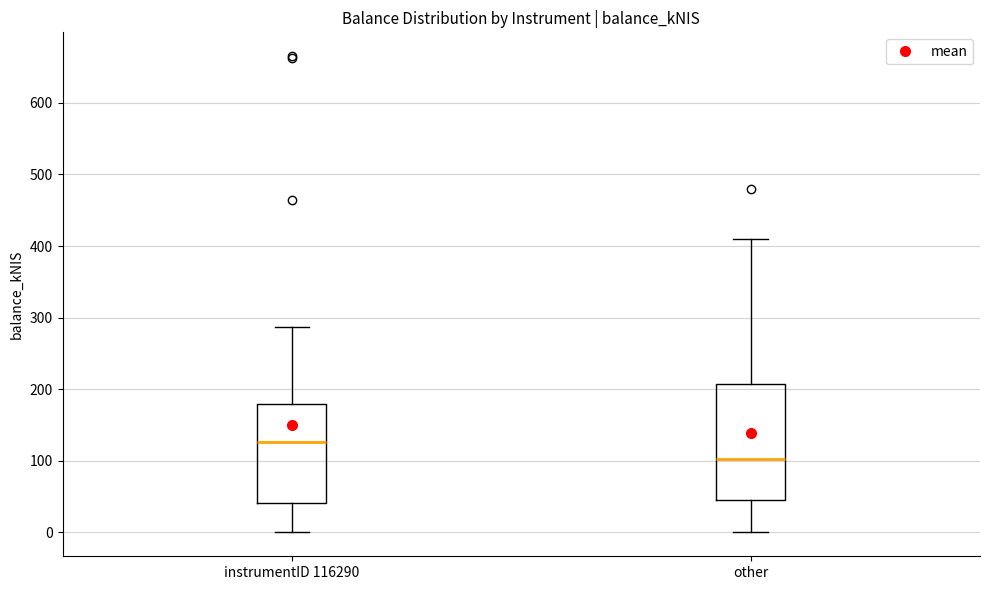

Where is the lower edge of the box for other on the y-axis? The values are not printed on the chart, so give them approximately, as read against the axis.

40